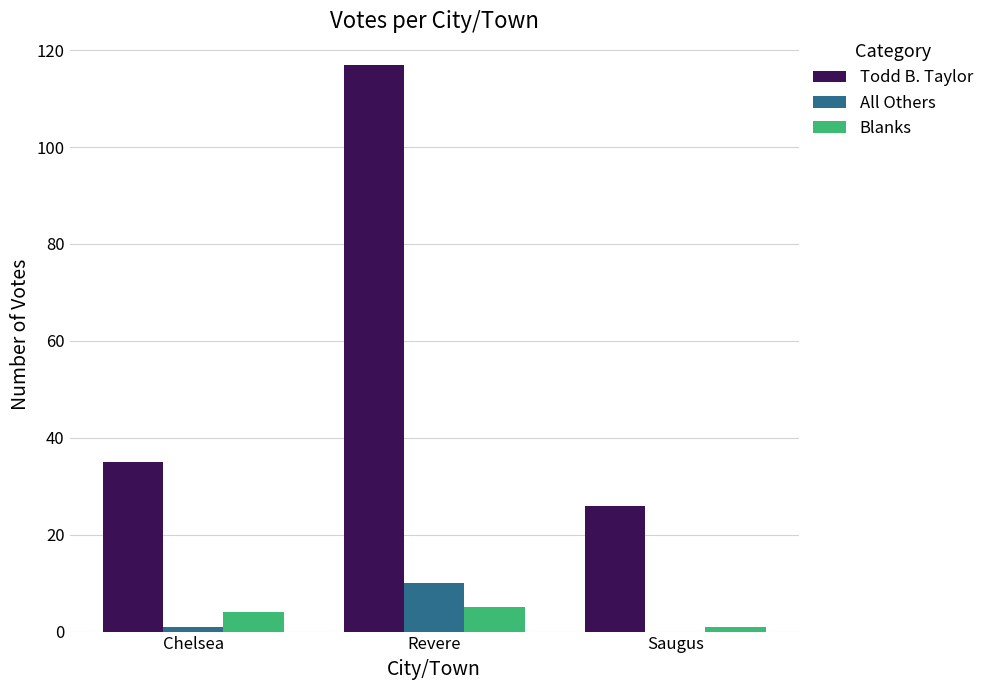

What is the maximum value for Blanks?

5